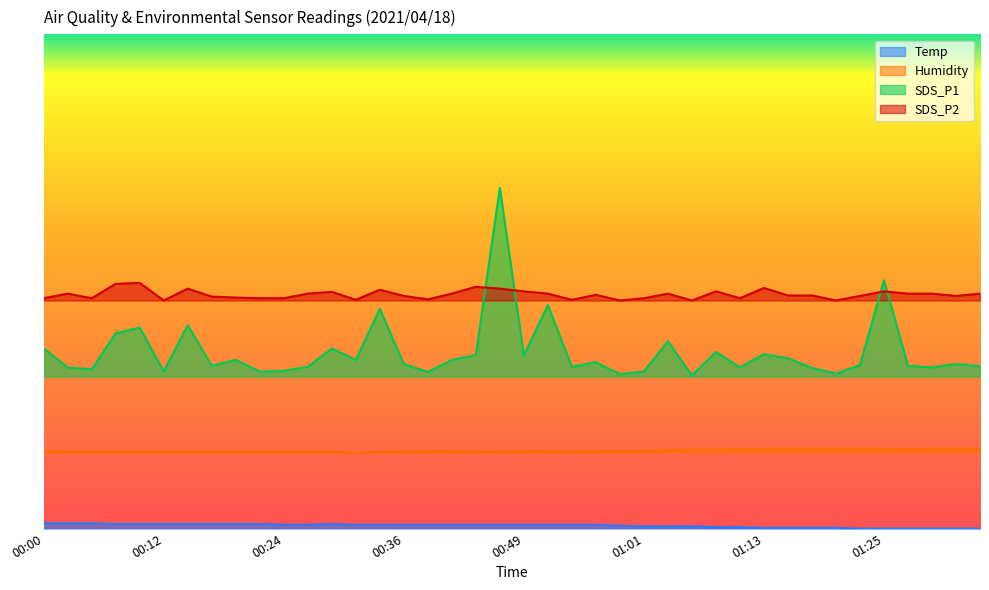

Reading left to right, transcribe all the data shown in this chart.

Temp: 00:00=0.7	00:02=0.7	00:05=0.7	00:07=0.6	00:10=0.6	00:12=0.6	00:14=0.6	00:17=0.6	00:19=0.6	00:22=0.6	00:24=0.5	00:27=0.5	00:29=0.6	00:32=0.5	00:34=0.5	00:36=0.5	00:39=0.5	00:41=0.5	00:44=0.5	00:46=0.5	00:49=0.5	00:51=0.5	00:54=0.5	00:56=0.5	00:58=0.4	01:01=0.3	01:03=0.3	01:06=0.3	01:08=0.2	01:11=0.2	01:13=0.1	01:15=0.1	01:18=0.1	01:21=0.1	01:23=0.0	01:25=0.0	01:28=0.0	01:30=0.0	01:33=0.0	01:35=0.0
Humidity: 00:00=10.2	00:02=10.1	00:05=10.1	00:07=10.1	00:10=10.1	00:12=10.1	00:14=10.1	00:17=10.1	00:19=10.1	00:22=10.1	00:24=10.1	00:27=10.1	00:29=10.1	00:32=10.0	00:34=10.1	00:36=10.1	00:39=10.2	00:41=10.2	00:44=10.1	00:46=10.1	00:49=10.2	00:51=10.2	00:54=10.1	00:56=10.2	00:58=10.2	01:01=10.2	01:03=10.3	01:06=10.4	01:08=10.4	01:11=10.4	01:13=10.5	01:15=10.5	01:18=10.5	01:21=10.5	01:23=10.5	01:25=10.5	01:28=10.4	01:30=10.5	01:33=10.5	01:35=10.5
SDS_P1: 00:00=23.7	00:02=21.2	00:05=21.0	00:07=25.7	00:10=26.4	00:12=20.7	00:14=26.8	00:17=21.4	00:19=22.2	00:22=20.7	00:24=20.8	00:27=21.3	00:29=23.7	00:32=22.2	00:34=28.9	00:36=21.6	00:39=20.6	00:41=22.2	00:44=22.9	00:46=44.8	00:49=22.8	00:51=29.4	00:54=21.3	00:56=21.9	00:58=20.3	01:01=20.7	01:03=24.6	01:06=20.1	01:08=23.2	01:11=21.2	01:13=22.9	01:15=22.4	01:18=21.1	01:21=20.4	01:23=21.5	01:25=32.7	01:28=21.4	01:30=21.2	01:33=21.6	01:35=21.4
SDS_P2: 00:00=30.3	00:02=30.9	00:05=30.3	00:07=32.2	00:10=32.3	00:12=30.0	00:14=31.6	00:17=30.5	00:19=30.4	00:22=30.3	00:24=30.3	00:27=30.9	00:29=31.1	00:32=30.1	00:34=31.4	00:36=30.6	00:39=30.1	00:41=30.9	00:44=31.8	00:46=31.6	00:49=31.2	00:51=30.9	00:54=30.1	00:56=30.8	00:58=30.0	01:01=30.3	01:03=30.9	01:06=30.0	01:08=31.2	01:11=30.3	01:13=31.6	01:15=30.7	01:18=30.7	01:21=30.0	01:23=30.6	01:25=31.2	01:28=30.9	01:30=30.9	01:33=30.6	01:35=30.9